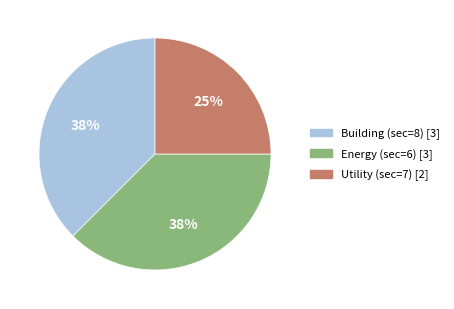

To the nearest percent, what is the combined percentage of Building (sec=8) and Energy (sec=6)?

75%